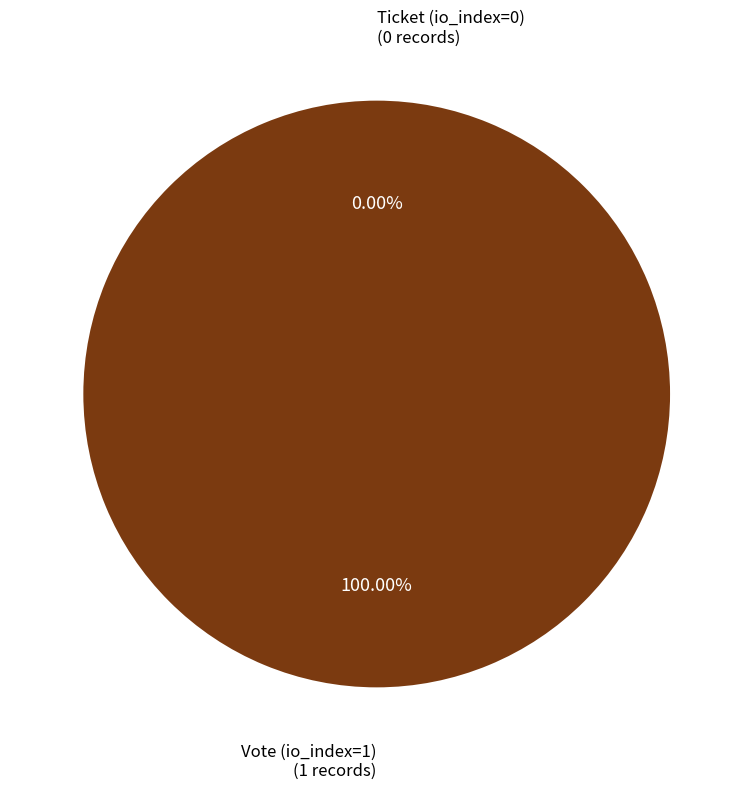

What is the largest slice in the pie chart?

Vote (io_index=1)